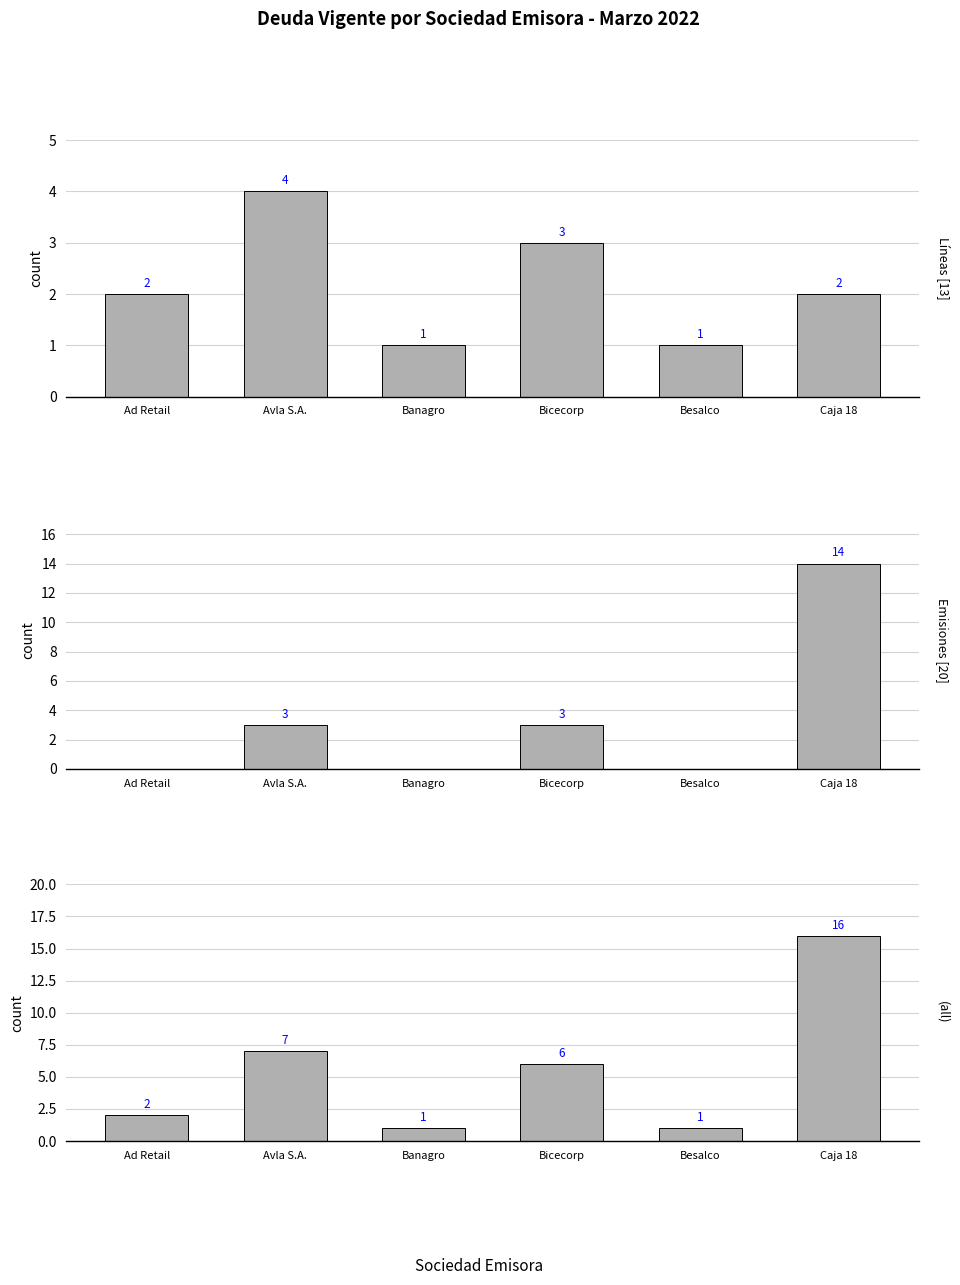

List the labels in order of Líneas [13] value, largest first.

Avla S.A., Bicecorp, Ad Retail, Caja 18, Banagro, Besalco